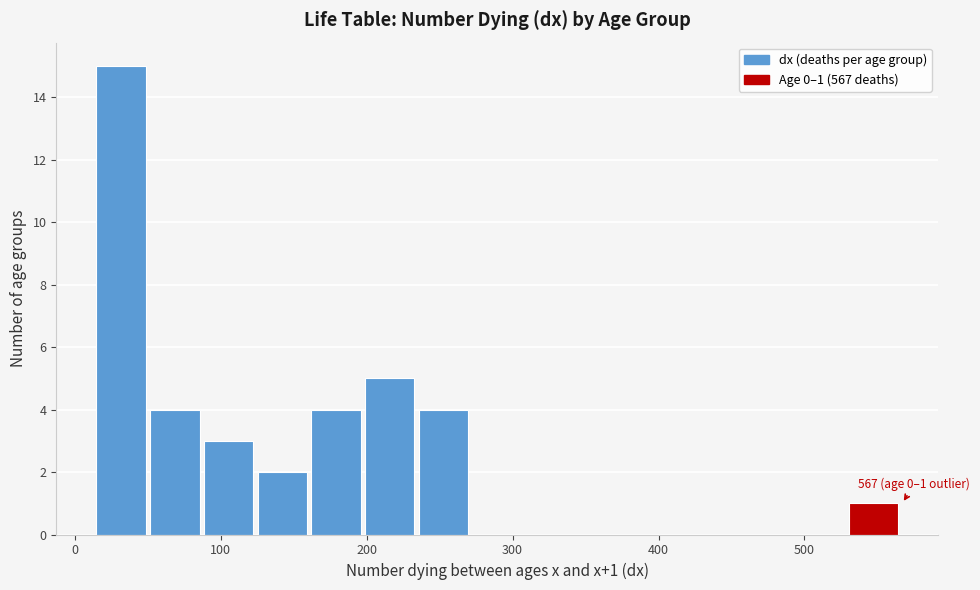

Around what value on the x-axis is the tallest bar? Give the approximate position of its centre, as read against the axis.

30